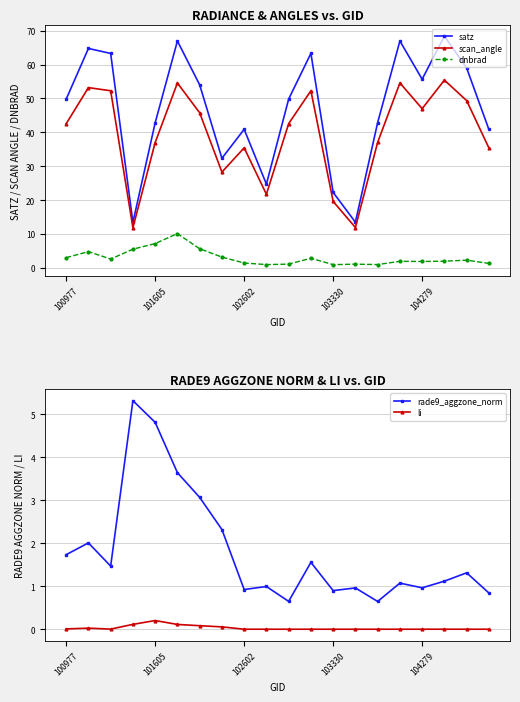

True or false: li has more than 1 interior local peaks.

True